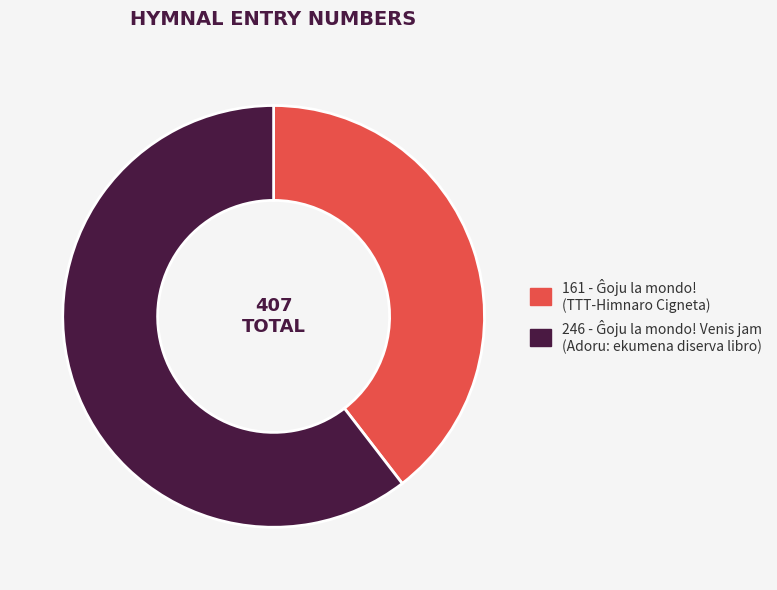

Count the number of slices in the pie.

2